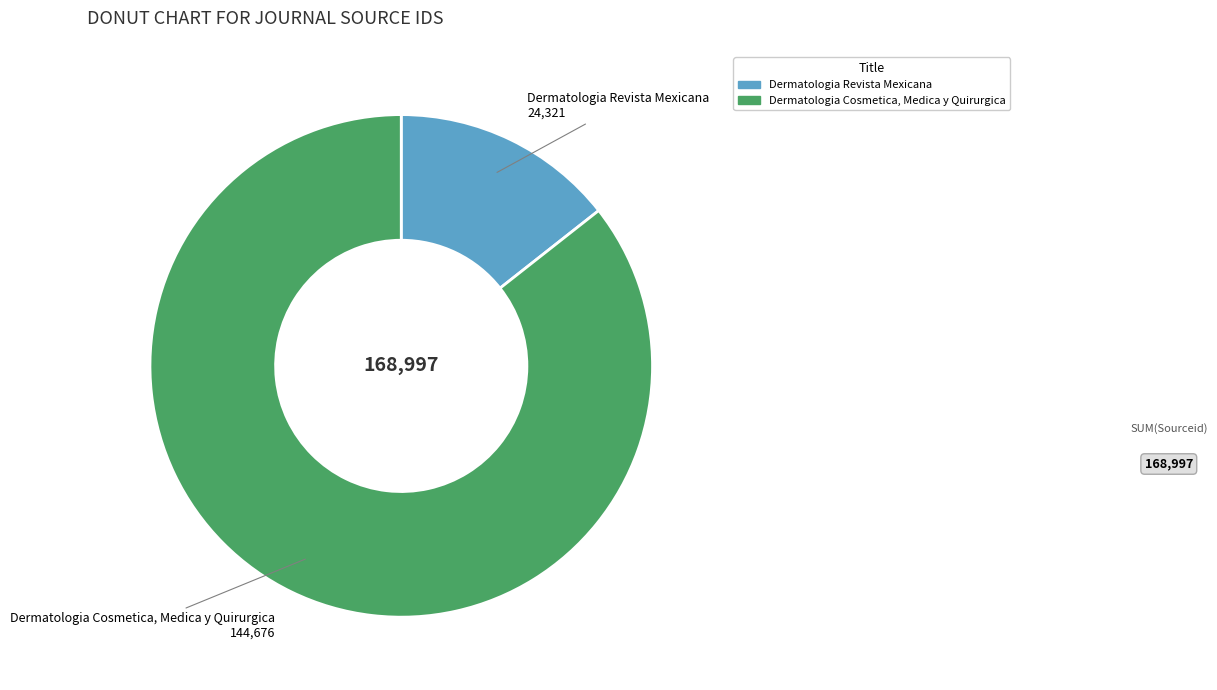

Is there a majority slice in this chart?

Yes